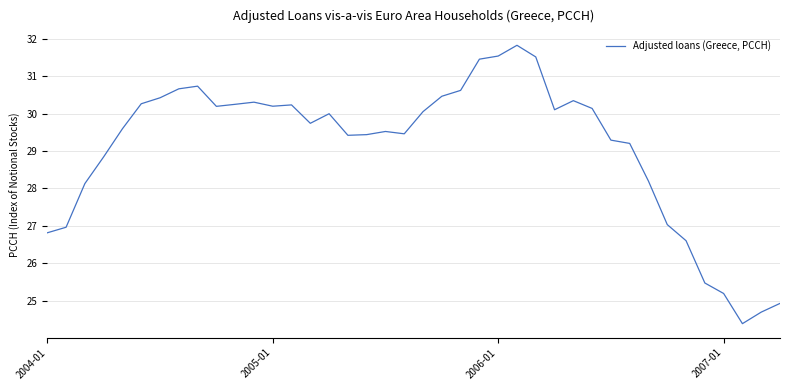

What is the greatest value displayed?

31.8